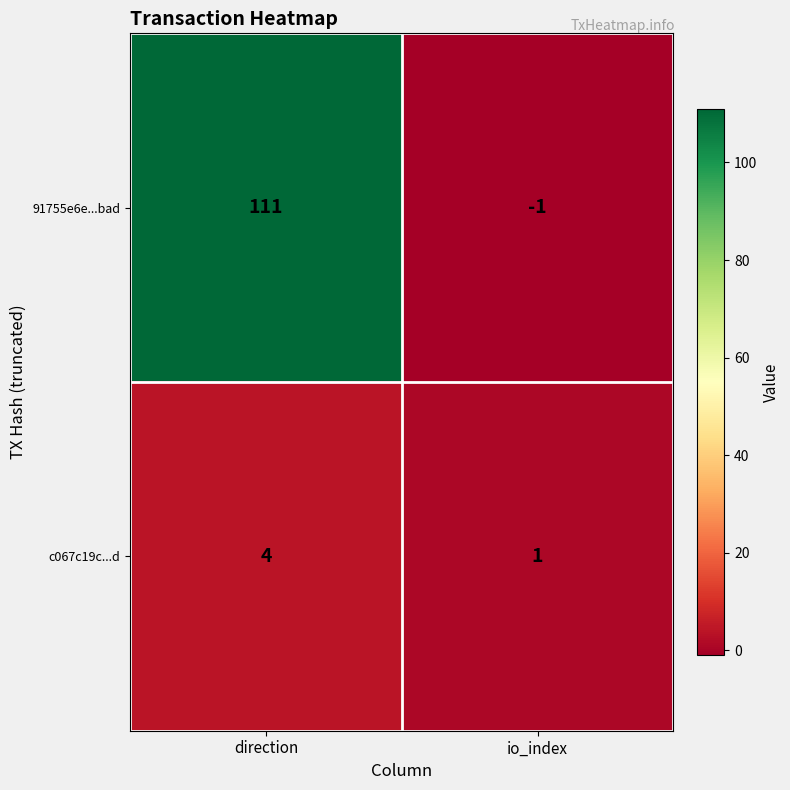

What is the difference between the highest and lowest values at direction?

107